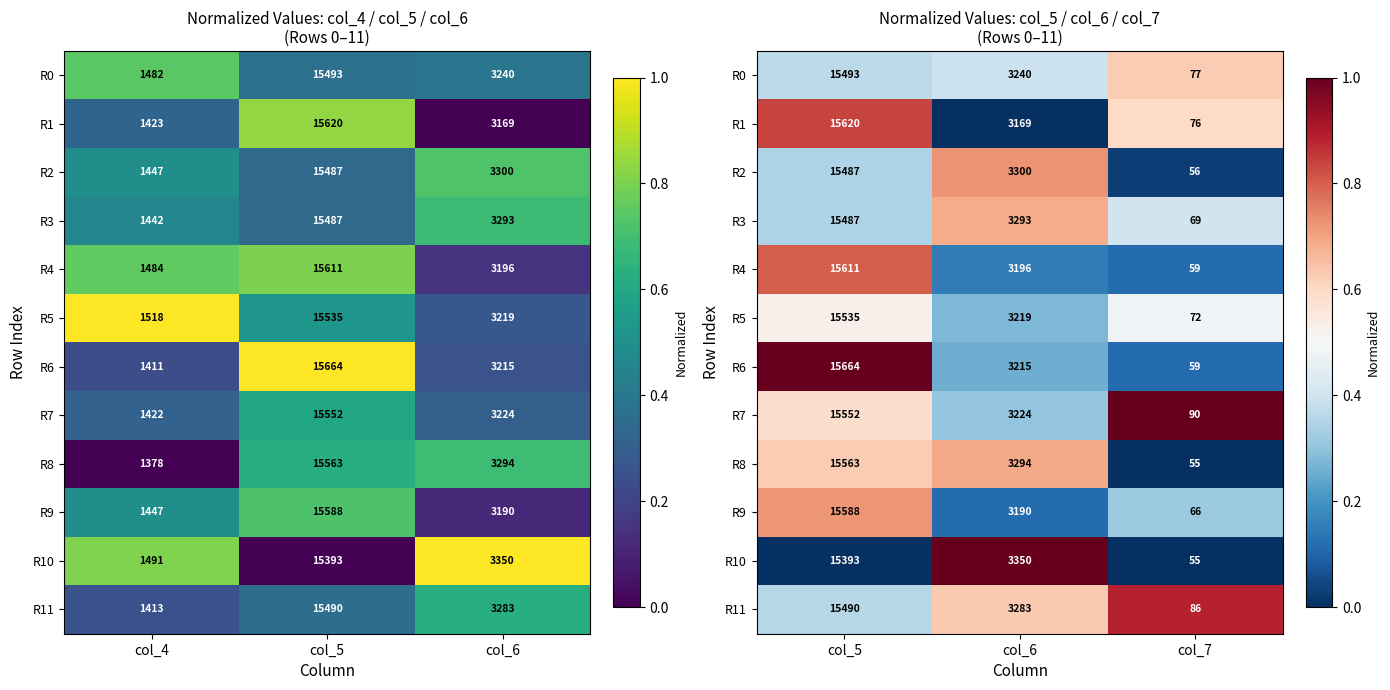

What is the difference between the highest and lowest values at col_5?

1.0